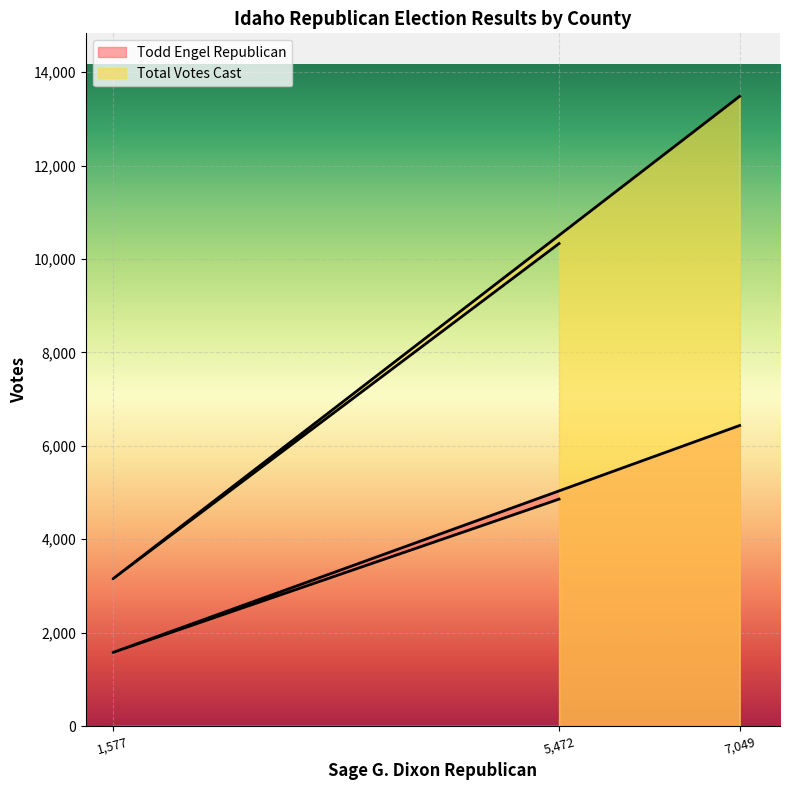

What is the difference between the second highest and minimum values in the Total Votes Cast series?

7178